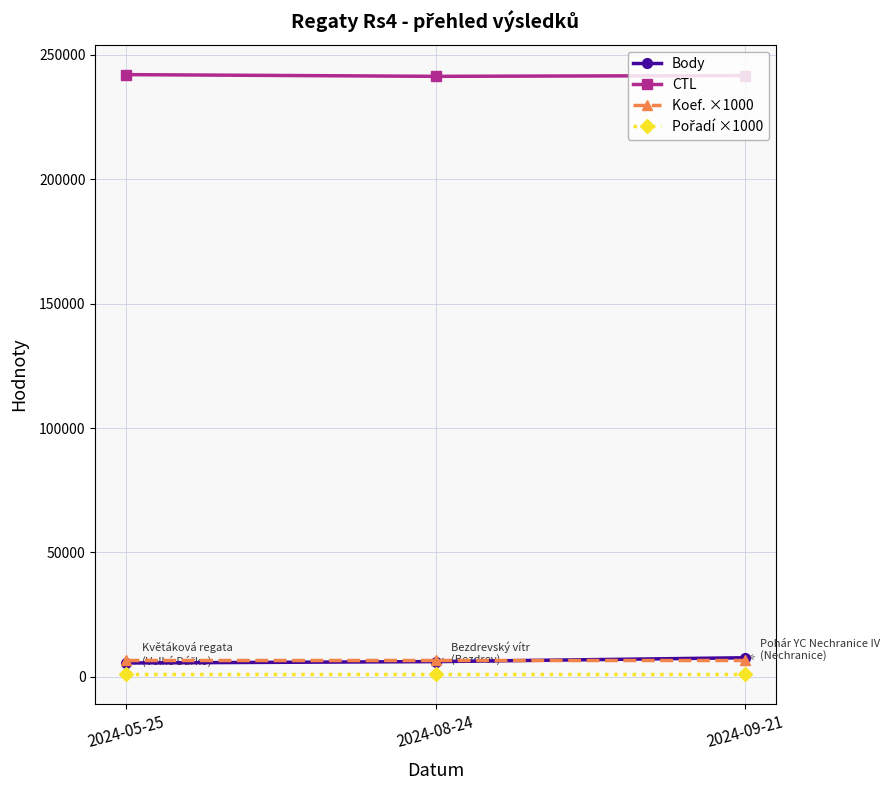

What is the total value across all series at 2024-05-25?

255603